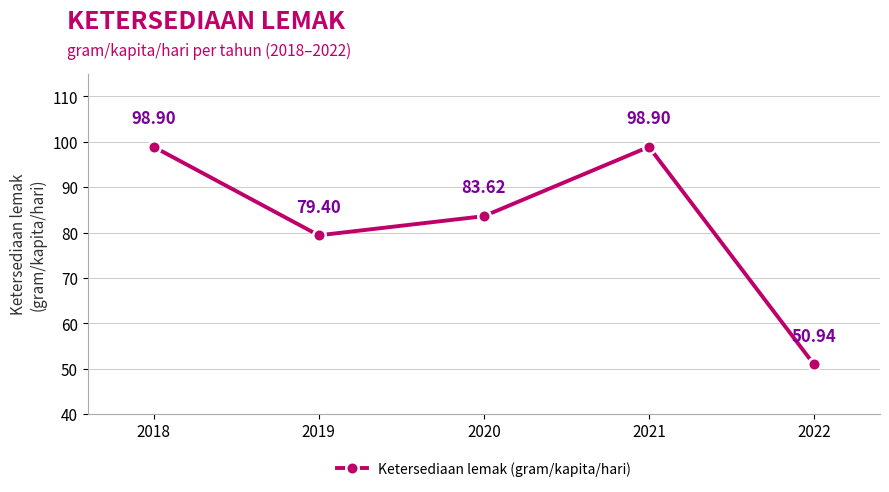

At which label is the value closest to 74?

2019